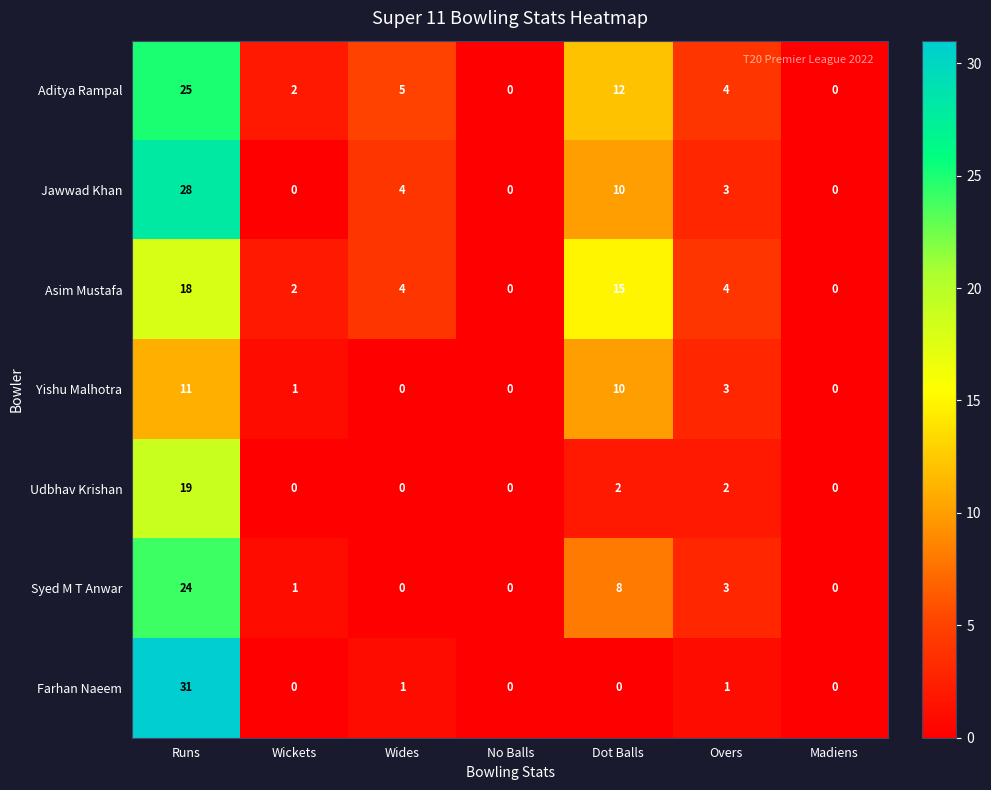

True or false: Jawwad Khan has a value of 6 at Wides.

False